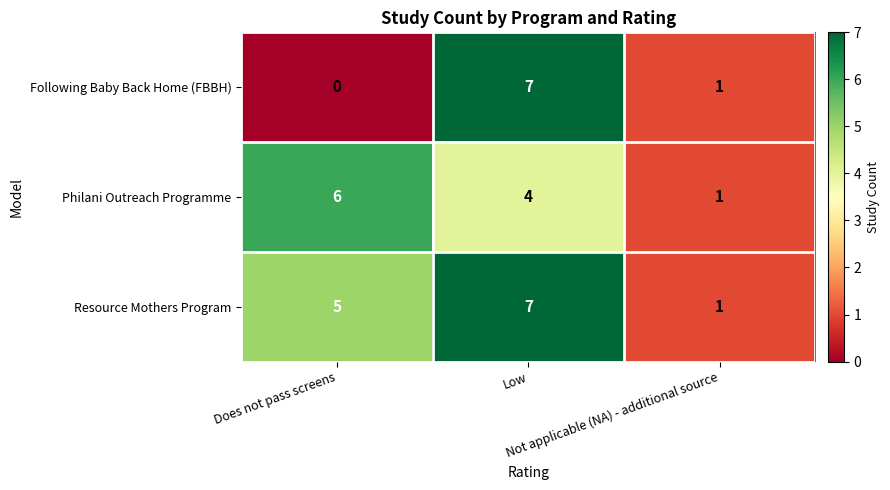

Count the Resource Mothers Program values in the range 1 to 7.

3